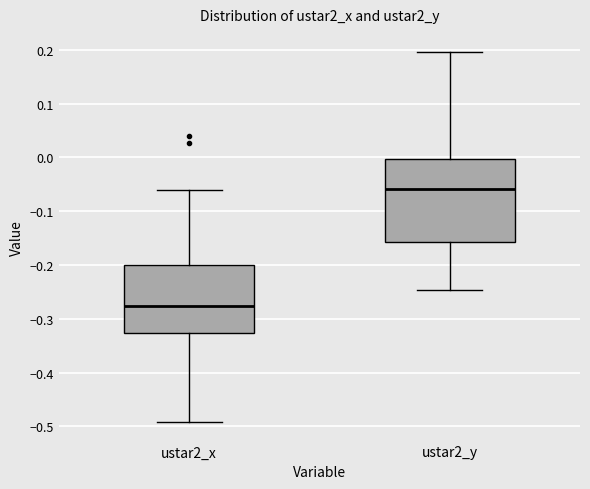

Which box is the tallest, from its lower edge to its upper edge?

ustar2_y